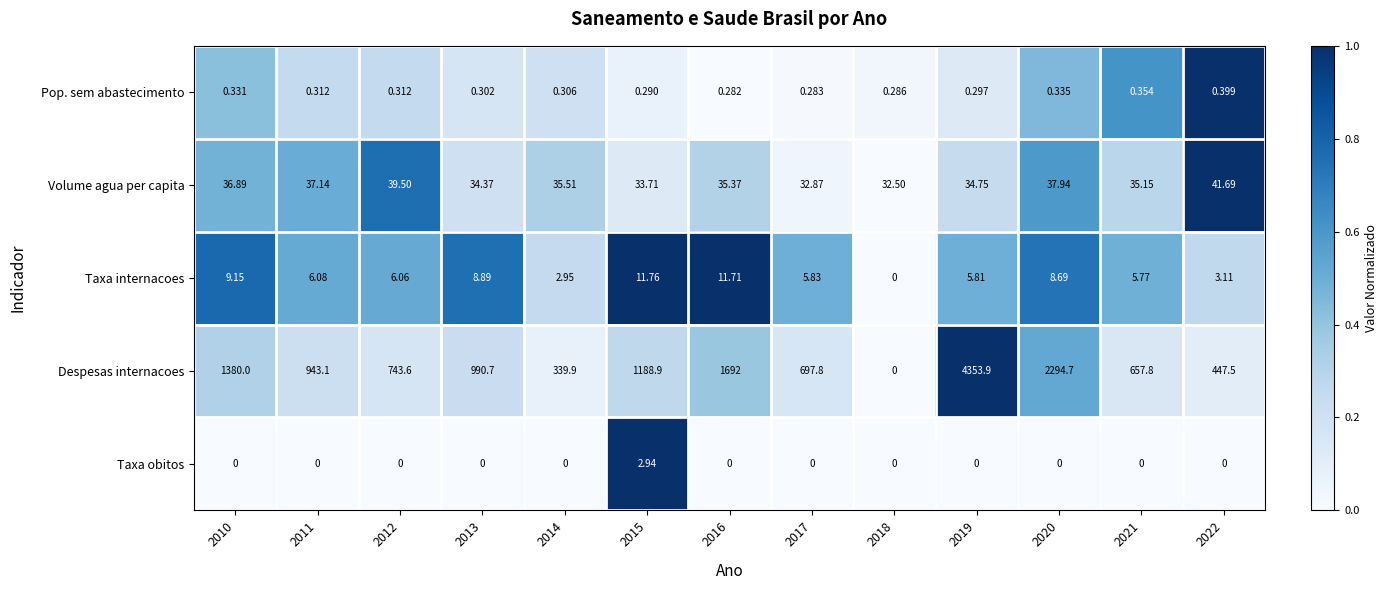

How many categories are shown in the chart?

13